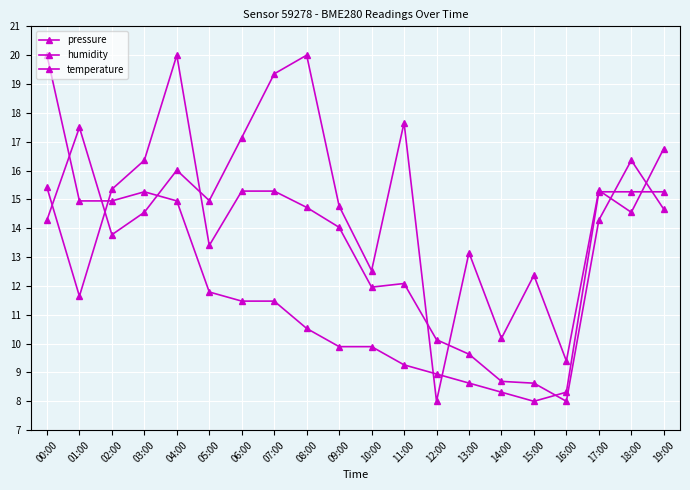

What is the difference between the pressure values at 15:00 and 11:00?

5.3